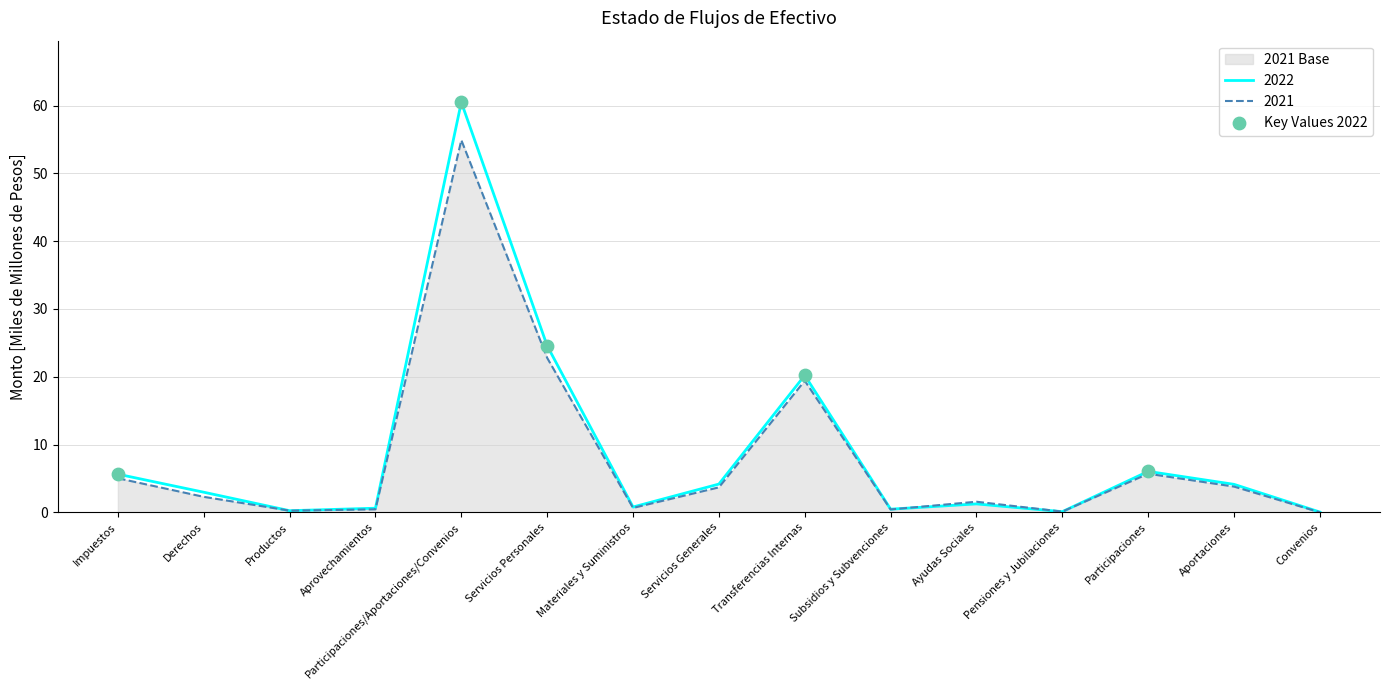

Is the value of 2021 at Participaciones/Aportaciones/Convenios greater than the value of 2022 at Pensiones y Jubilaciones?

Yes